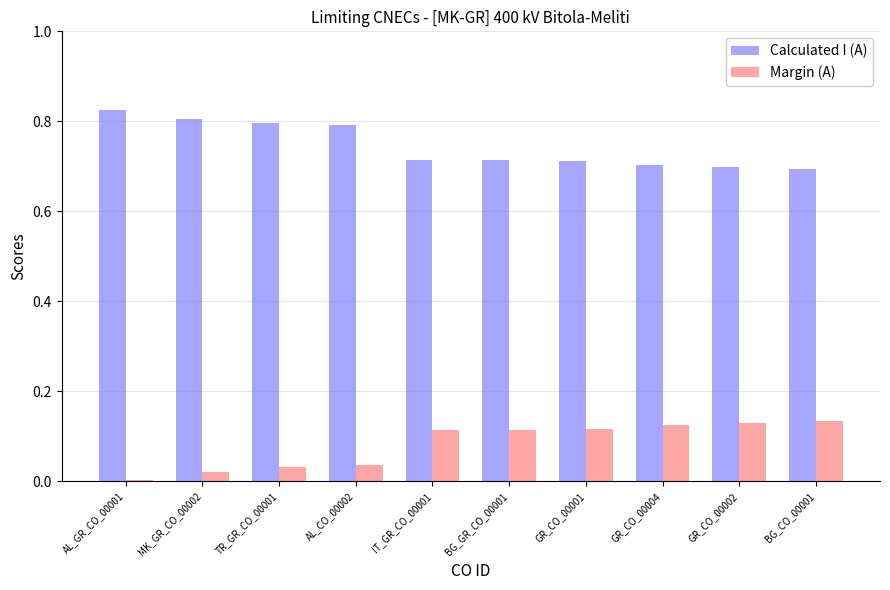

Is it true that Margin (A) equals 0.2 at BG_CO_00001?

False